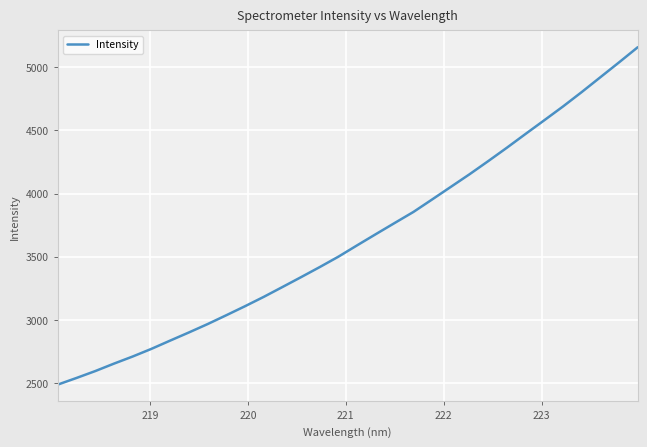

What is the difference between the maximum and minimum values?

2671.8